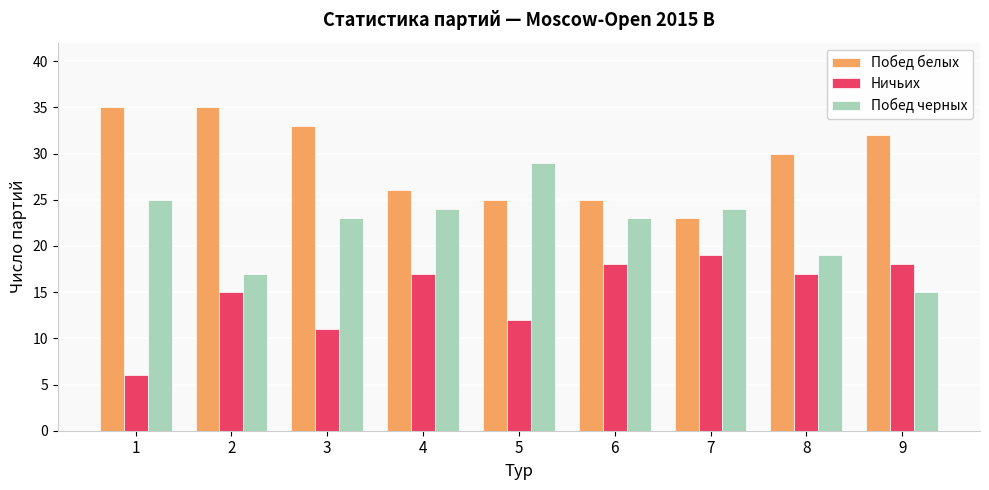

Rank the series by their maximum value, from highest to lowest.

Побед белых, Побед черных, Ничьих